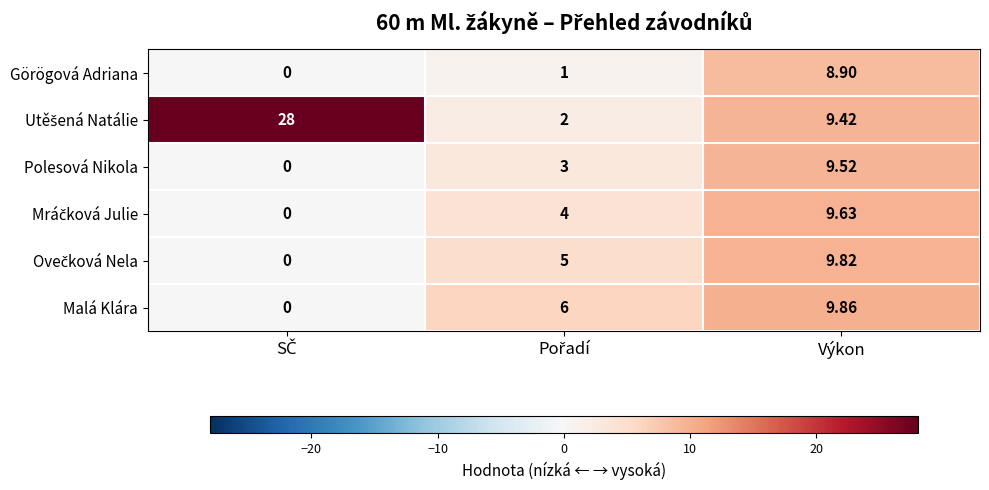

At which category is the sum across all series the highest?

Výkon